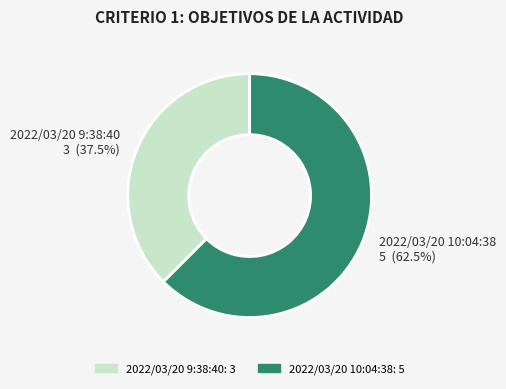

Rank the categories by value from highest to lowest.

2022/03/20 10:04:38, 2022/03/20 9:38:40